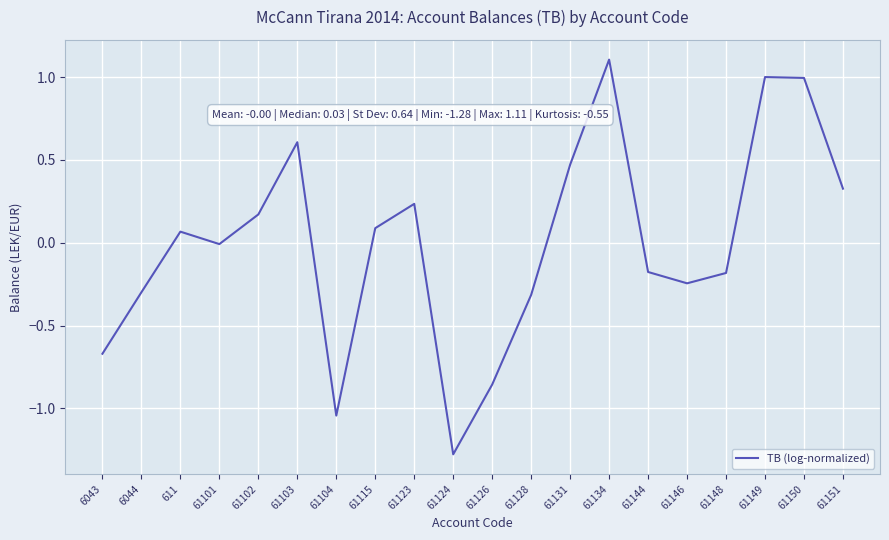

At which label does the data first exceed 0?

611